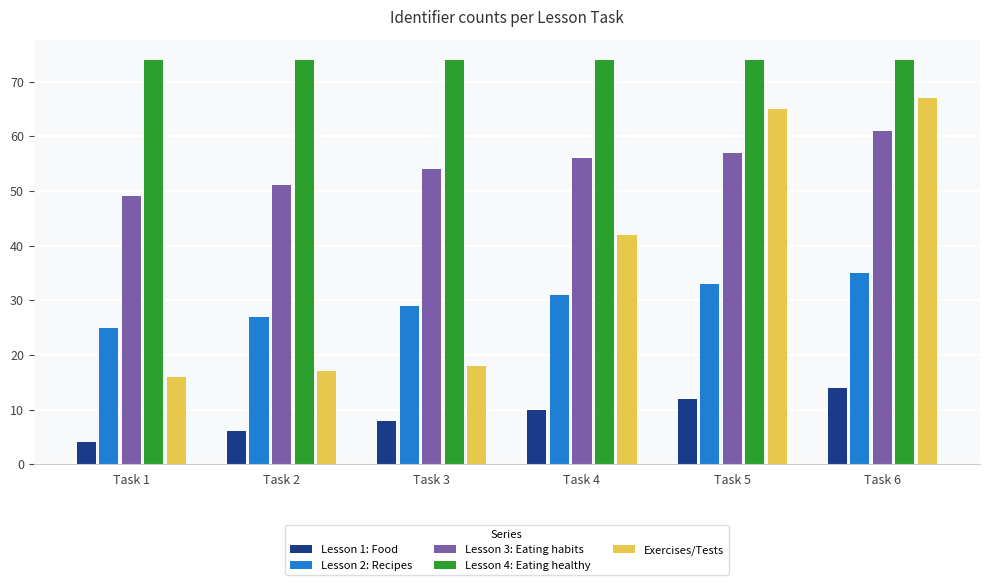

What is the value of the Lesson 2: Recipes bar at the 3rd from the left?

29